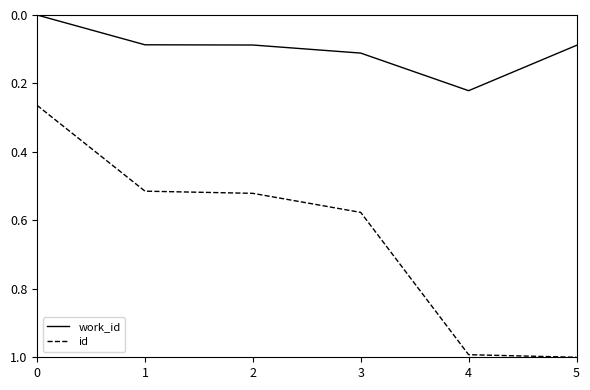

What is the difference between the maximum and minimum values in the id series?

0.7